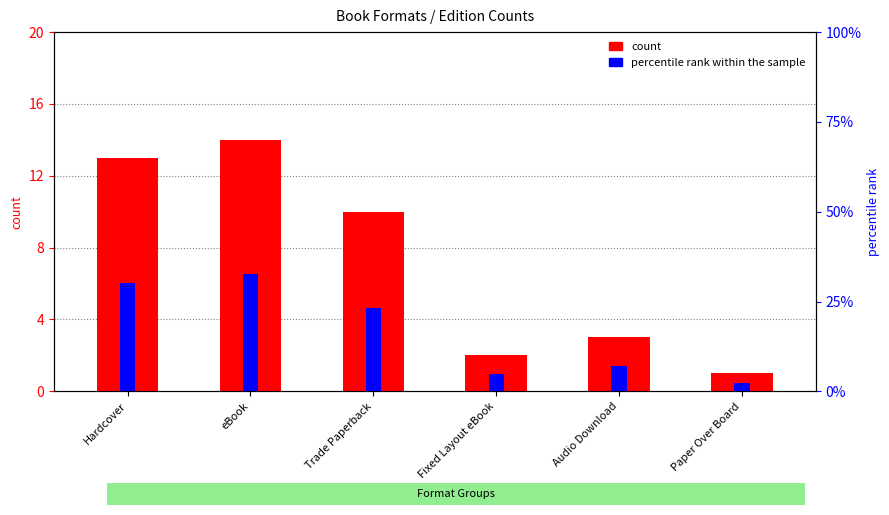

What is the greatest value displayed?

32.6